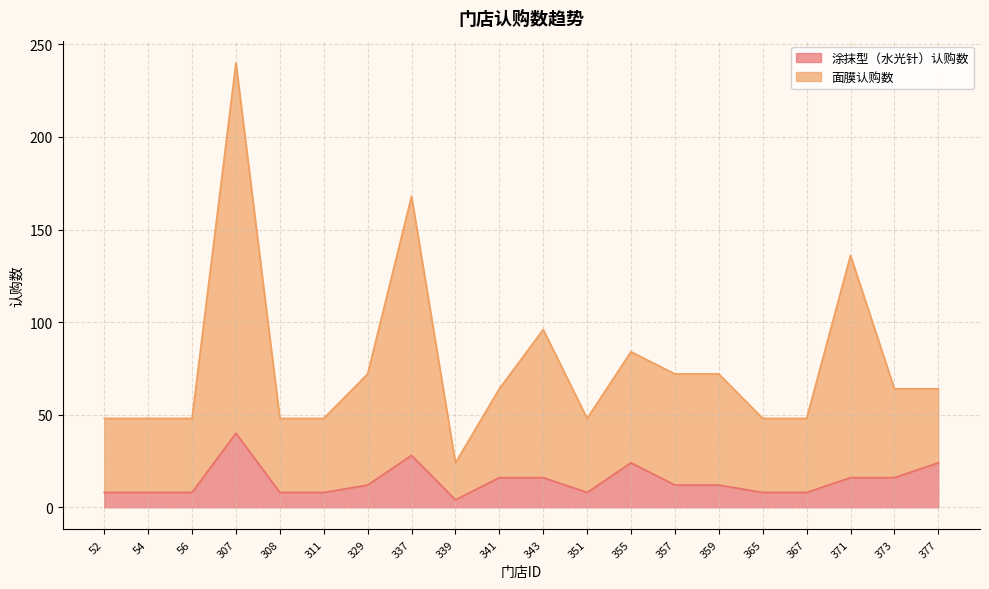

Is the value of 涂抹型（水光针）认购数 at 54 greater than the value of 面膜认购数 at 311?

No